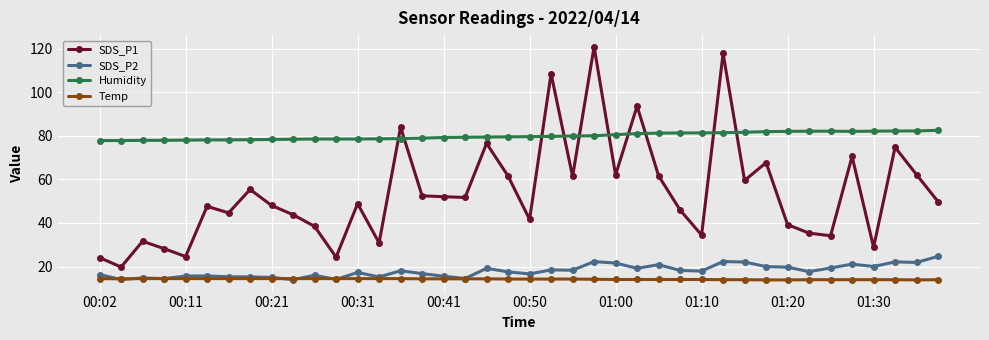

List the series in order of their peak value, highest first.

SDS_P1, Humidity, SDS_P2, Temp